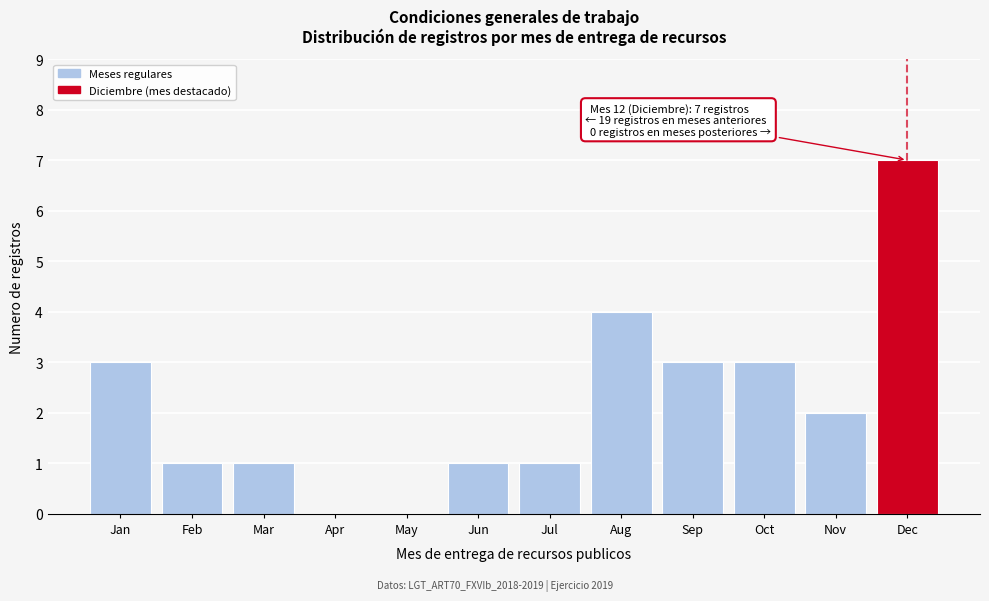

Reading right to left, transcribe all the data shown in this chart.

Dec=7	Nov=2	Oct=3	Sep=3	Aug=4	Jul=1	Jun=1	May=0	Apr=0	Mar=1	Feb=1	Jan=3